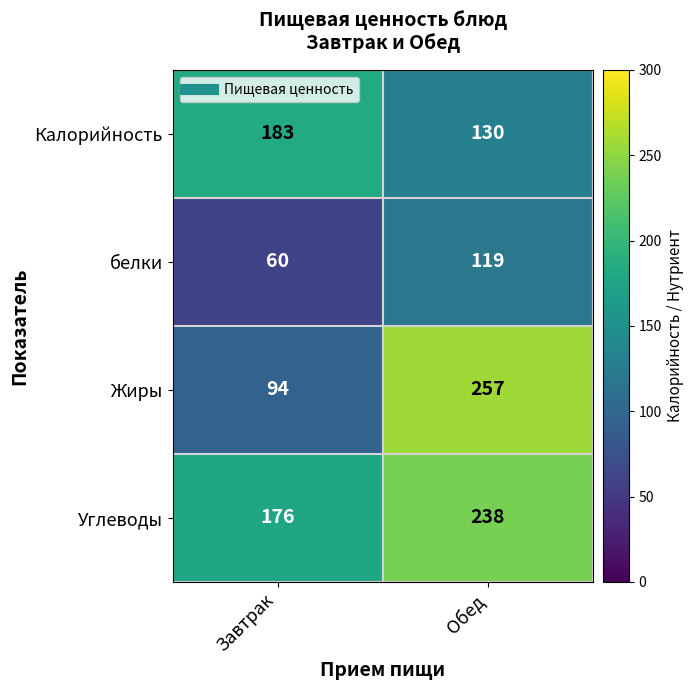

What is the difference between the Углеводы values at Обед and Завтрак?

62